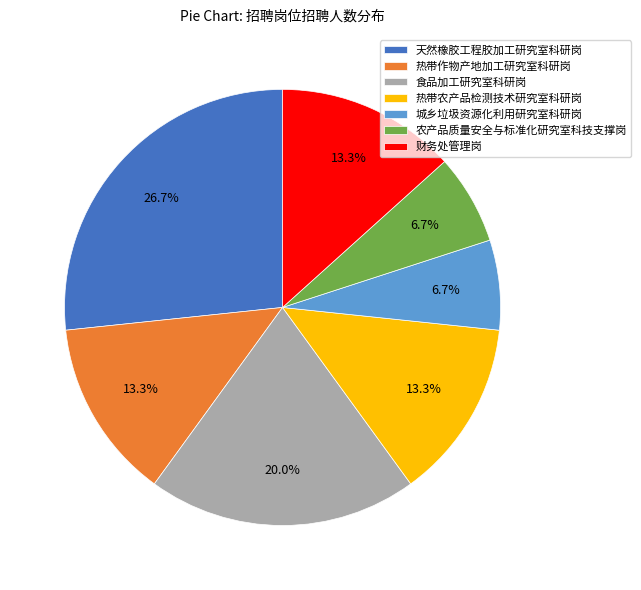

How many slices are in this pie chart?

7